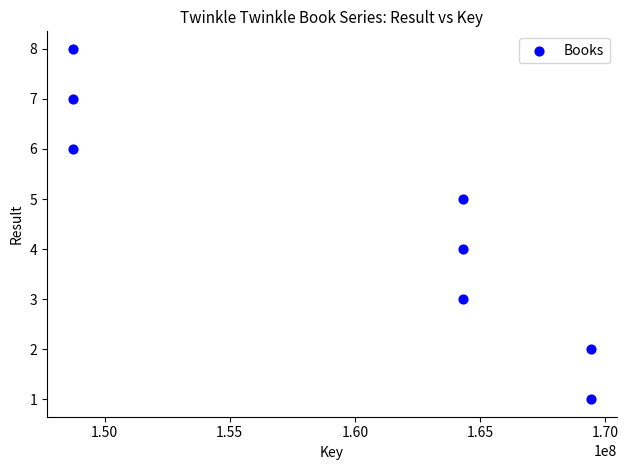

What is the range of Y values (max minus min)?

7